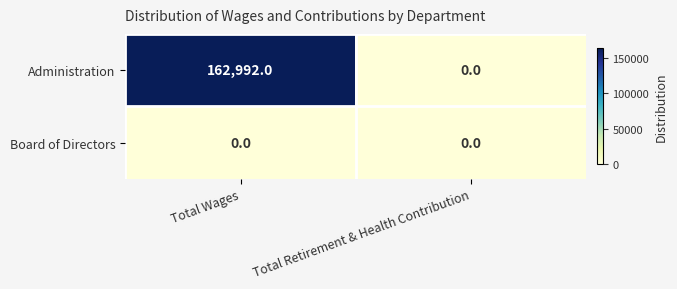

The value of Administration at Total Wages is 280231. True or false?

False